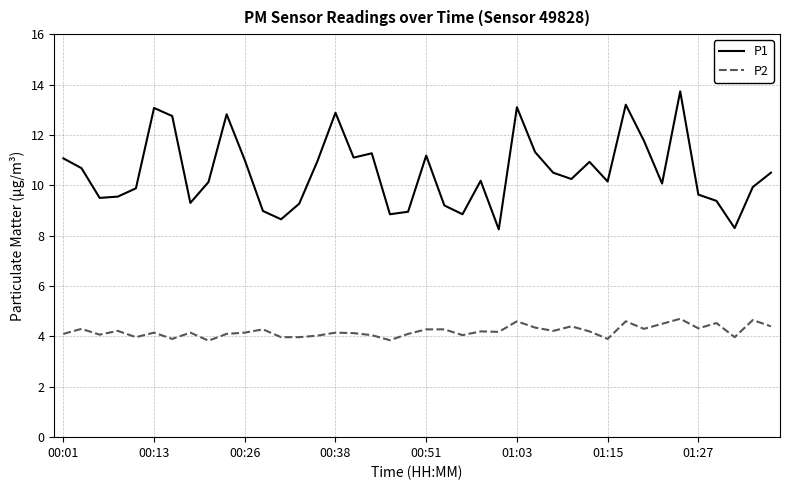

Which series has the largest total across all categories?

P1